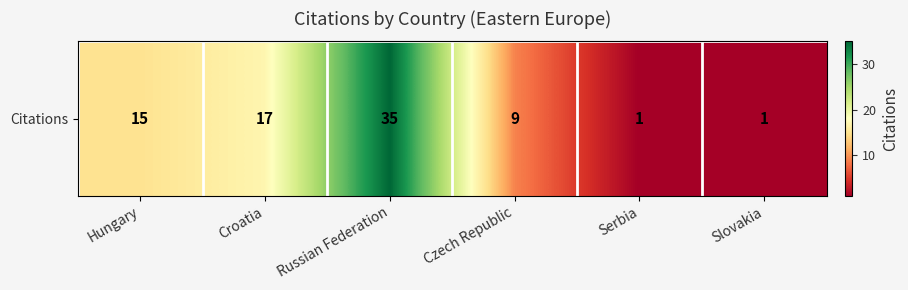

At which category does the chart reach its peak across all series?

Russian Federation